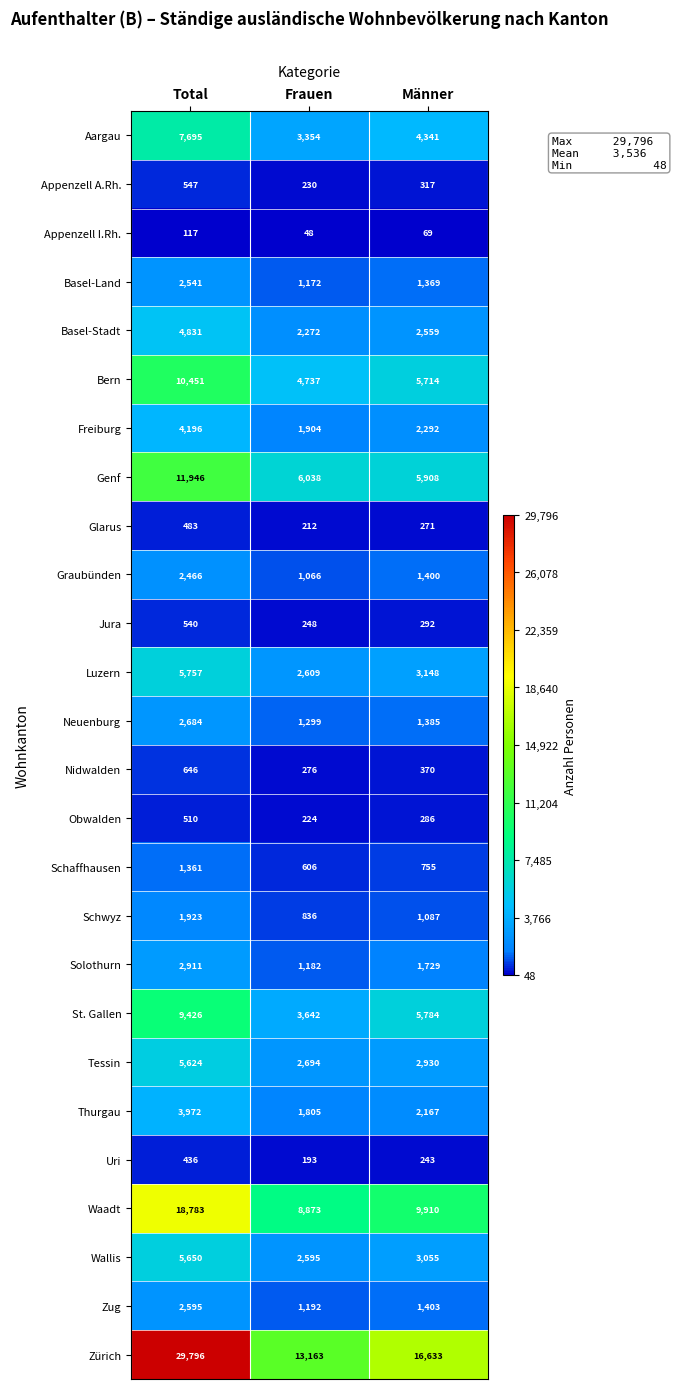

Where is Schwyz nearest to the value 1379?

Männer